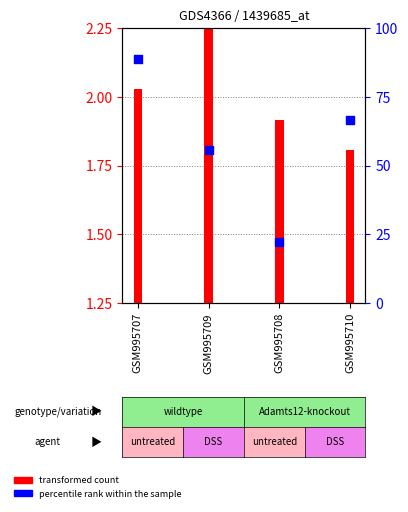

What is the change in value from GSM995707 to GSM995708?

-66.7